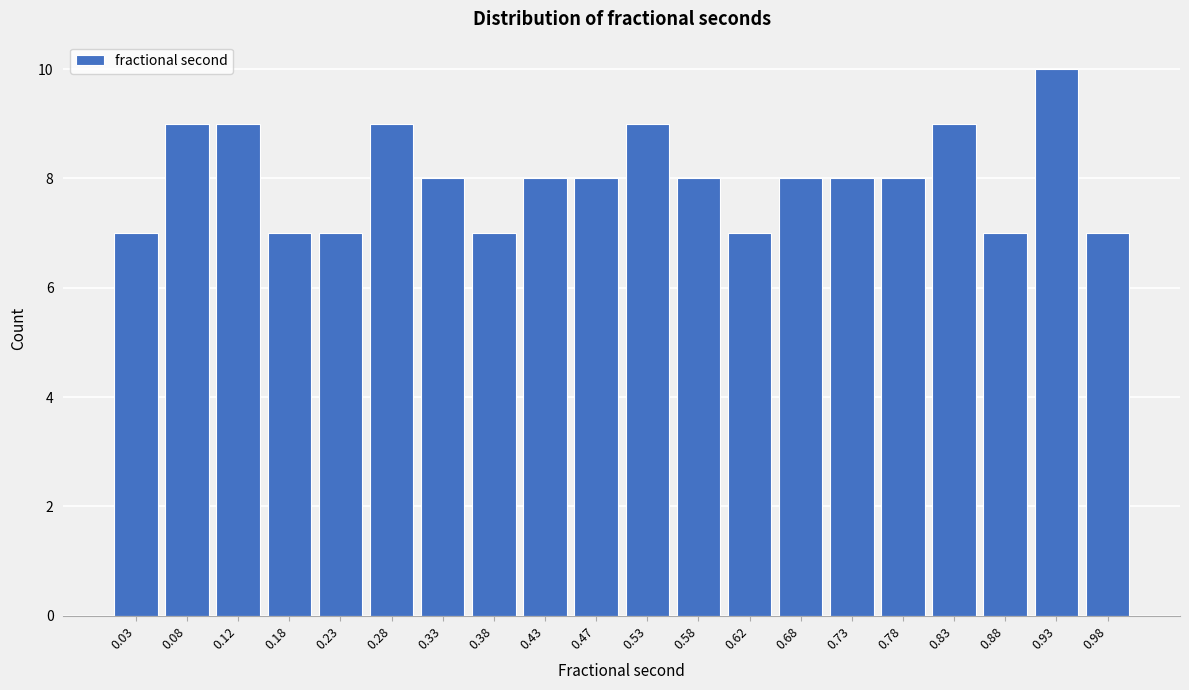

What is the height of the bar covering 0.95 to 1.00 on the x-axis? The values are not printed on the chart, so give them approximately, as read against the axis.

7